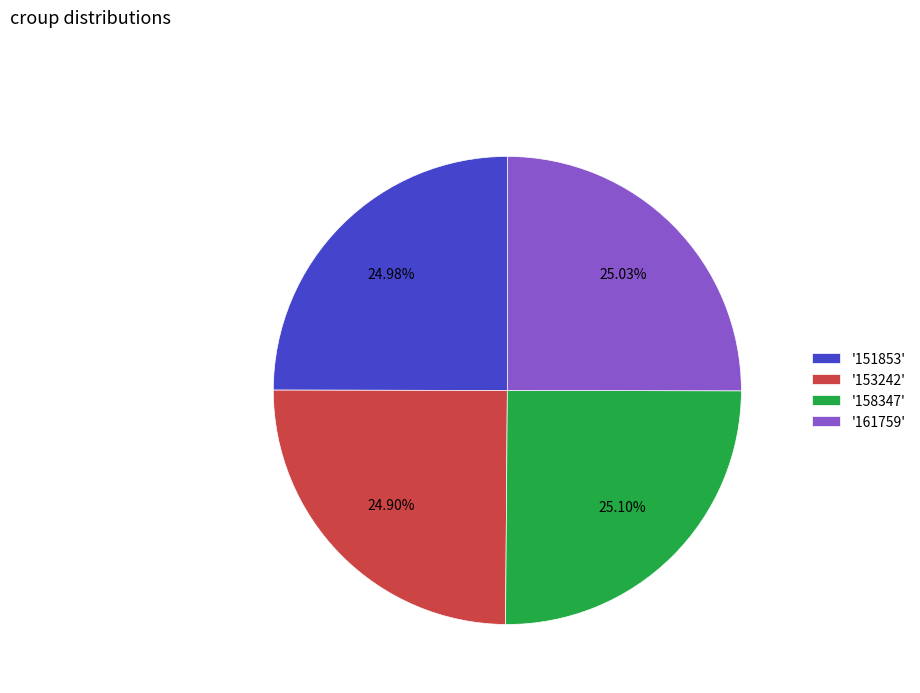

To the nearest percent, what is the average slice percentage?

25%